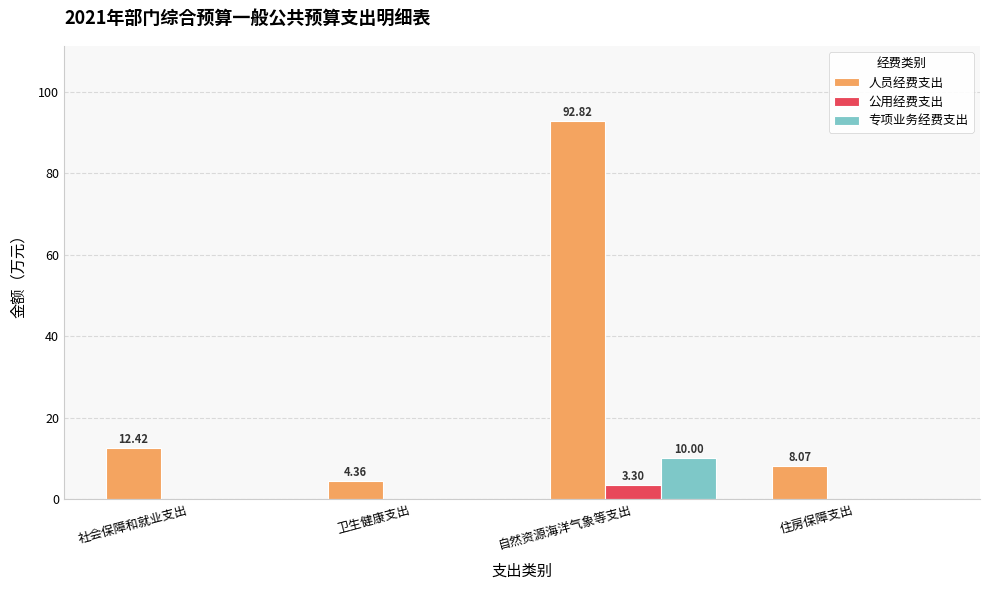

At which label does 公用经费支出 reach its peak?

自然资源海洋气象等支出